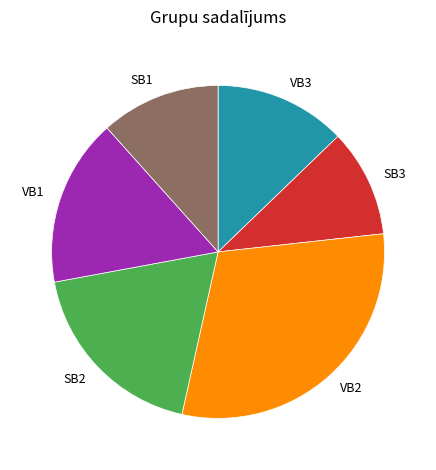

How many segments does this pie chart have?

6